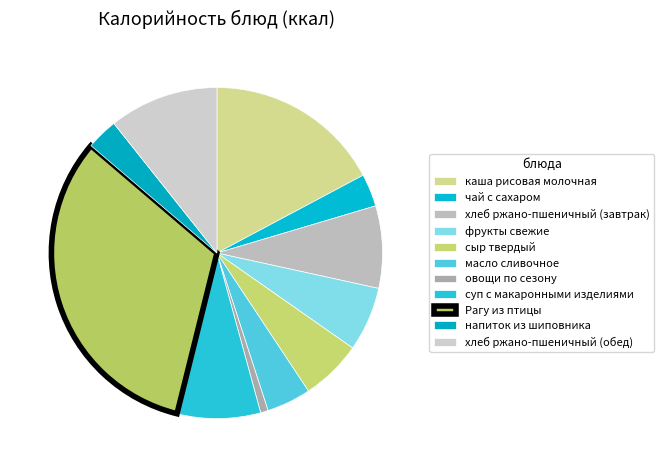

To the nearest percent, what is the combined percentage of чай с сахаром and хлеб ржано-пшеничный (завтрак)?

11%